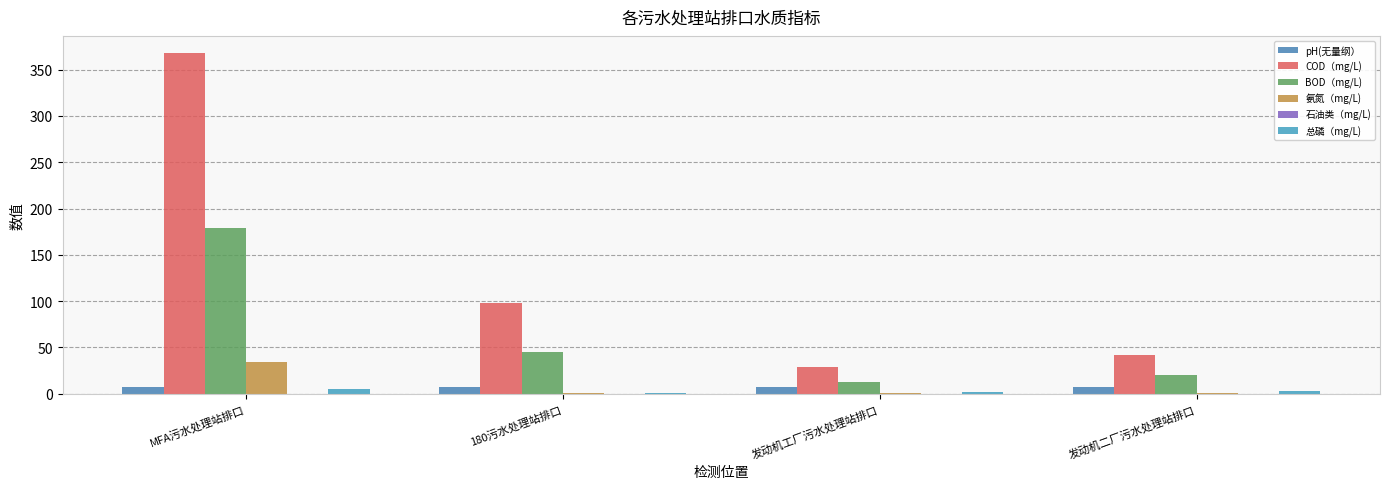

What value does the 总磷（mg/L) series have at 发动机二厂污水处理站排口?

2.8